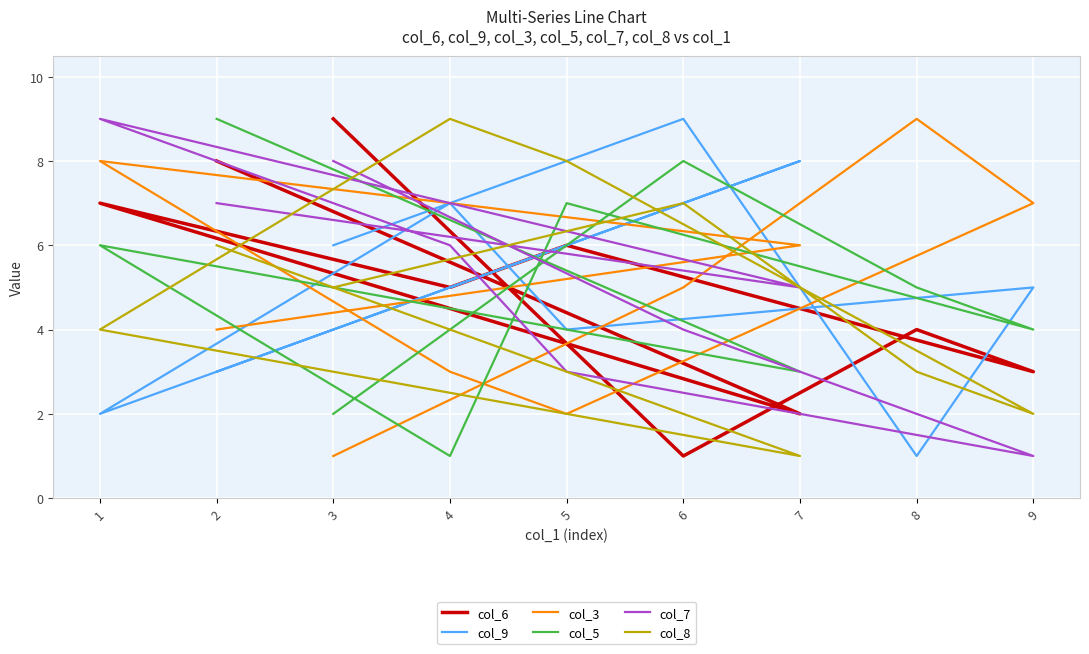

List the series in order of their peak value, lowest first.

col_6, col_9, col_3, col_5, col_7, col_8